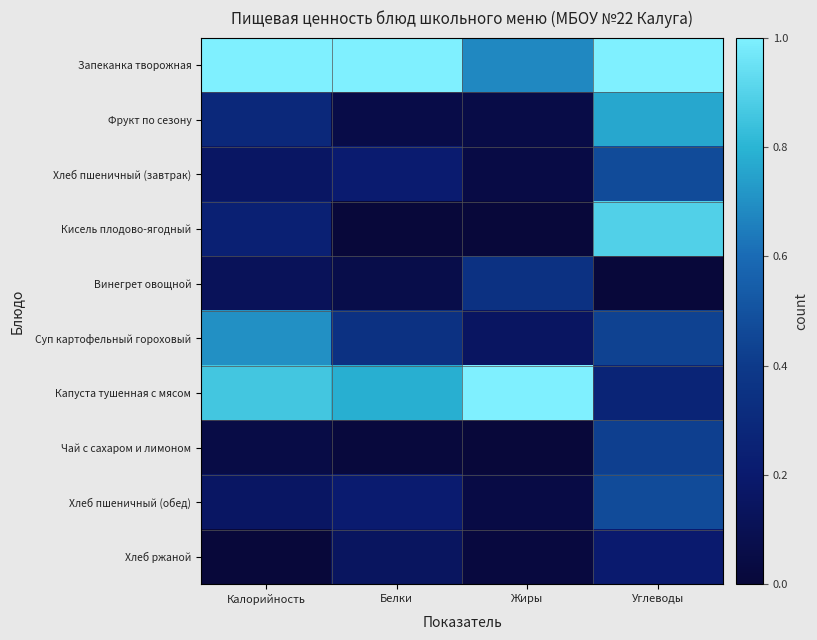

What is the difference between the highest and lowest values at Калорийность?

1.0